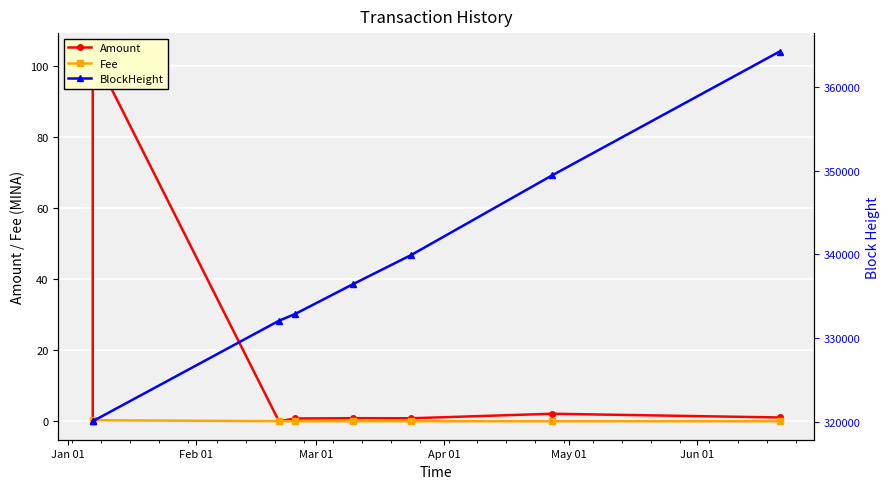

True or false: BlockHeight has more than 0 interior local peaks.

False